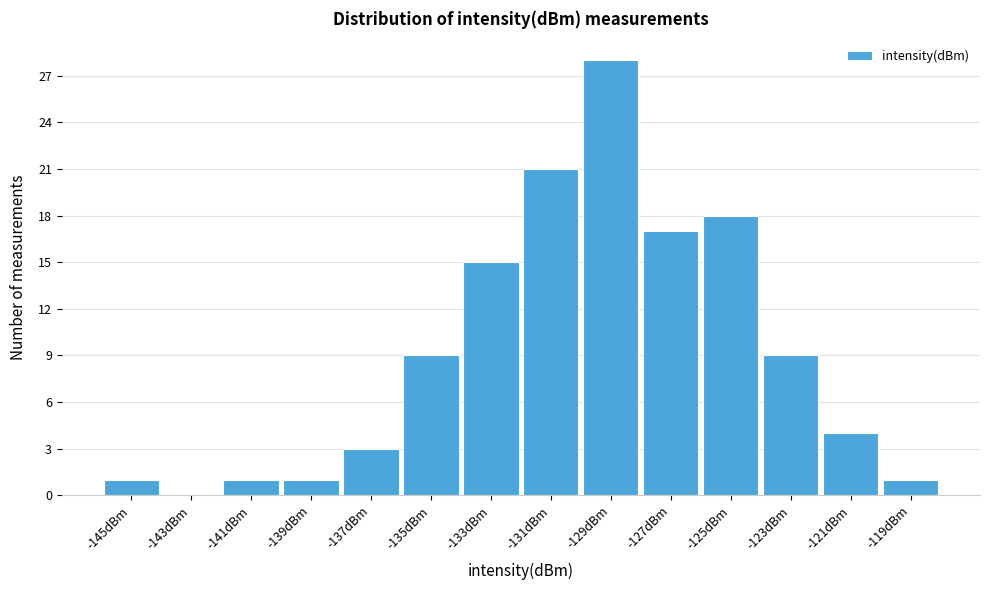

Reading left to right, list all the values displayed in this chart.

-145dBm=1	-143dBm=0	-141dBm=1	-139dBm=1	-137dBm=3	-135dBm=9	-133dBm=15	-131dBm=21	-129dBm=28	-127dBm=17	-125dBm=18	-123dBm=9	-121dBm=4	-119dBm=1